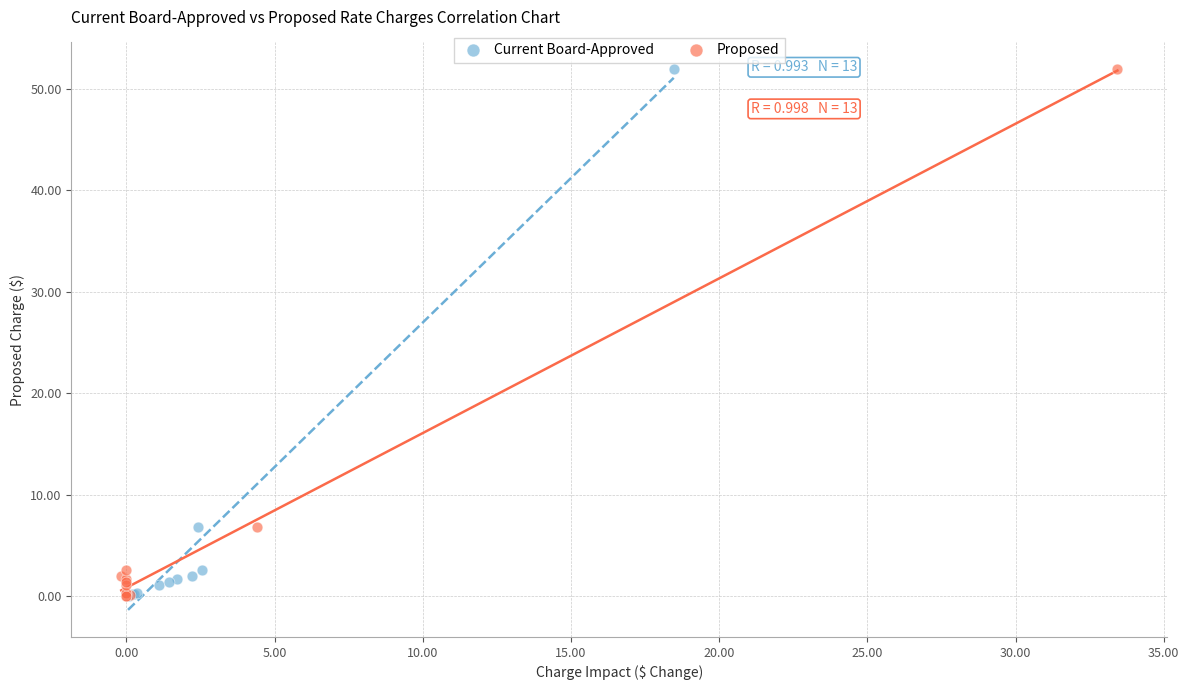

What are all the series names shown in the legend?

Current Board-Approved, Proposed